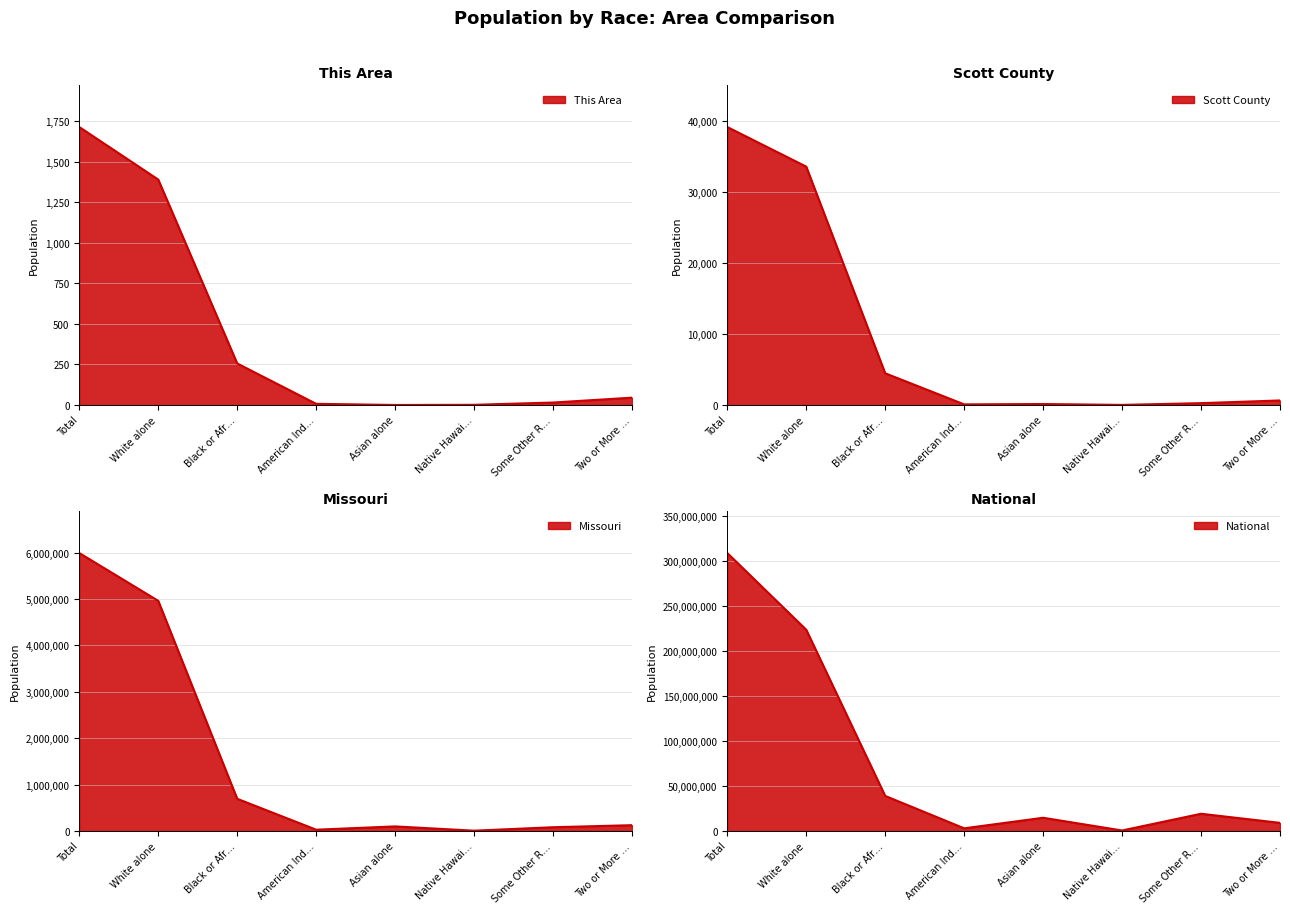

List the labels in order of Missouri value, largest first.

Total, White alone, Black or Afr…, Two or More …, Asian alone, Some Other R…, American Ind…, Native Hawai…